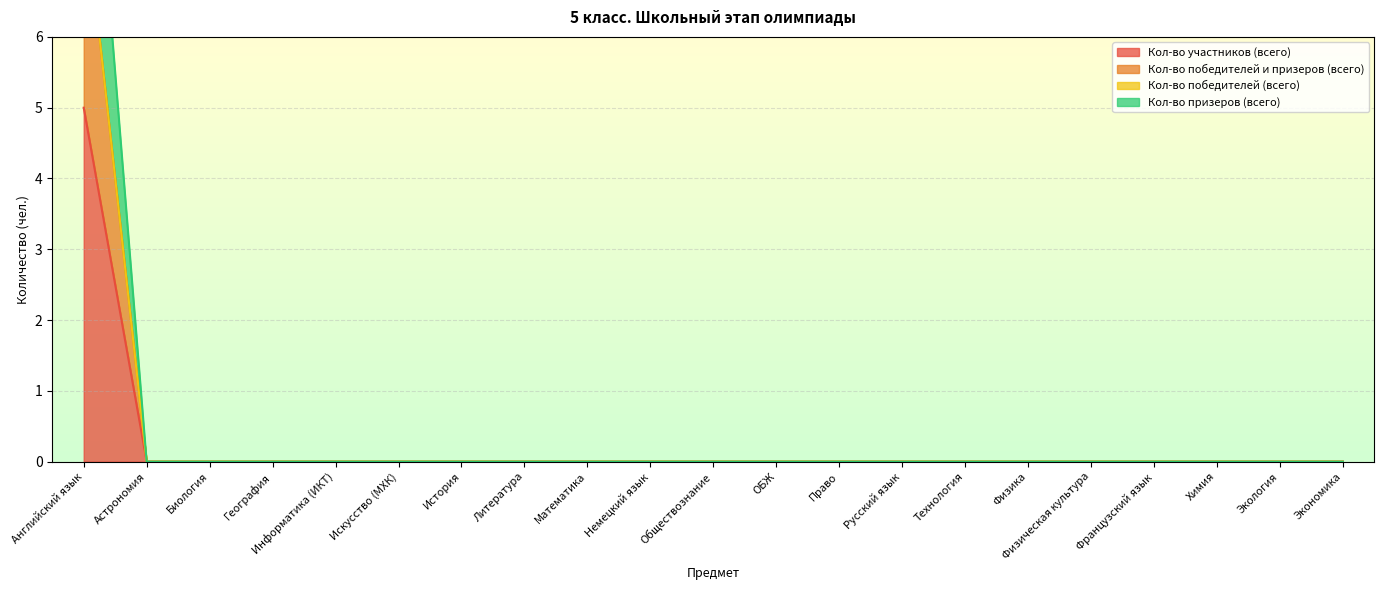

What is the difference between the maximum and minimum values in the Кол-во участников (всего) series?

5